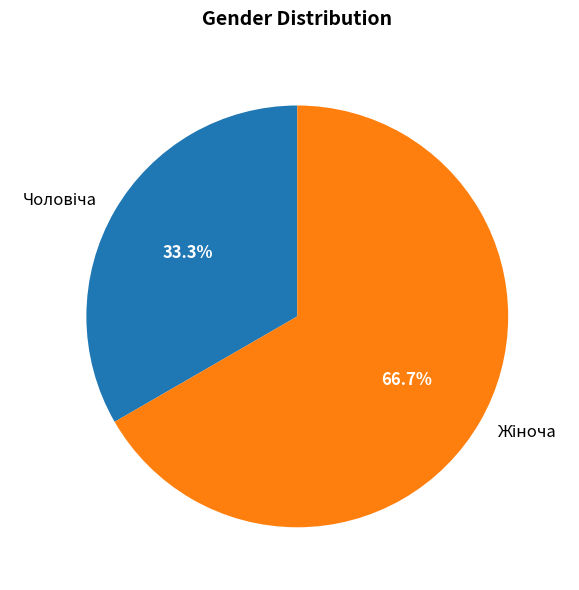

To the nearest percent, what is the difference between the largest and smallest slice percentages?

33%